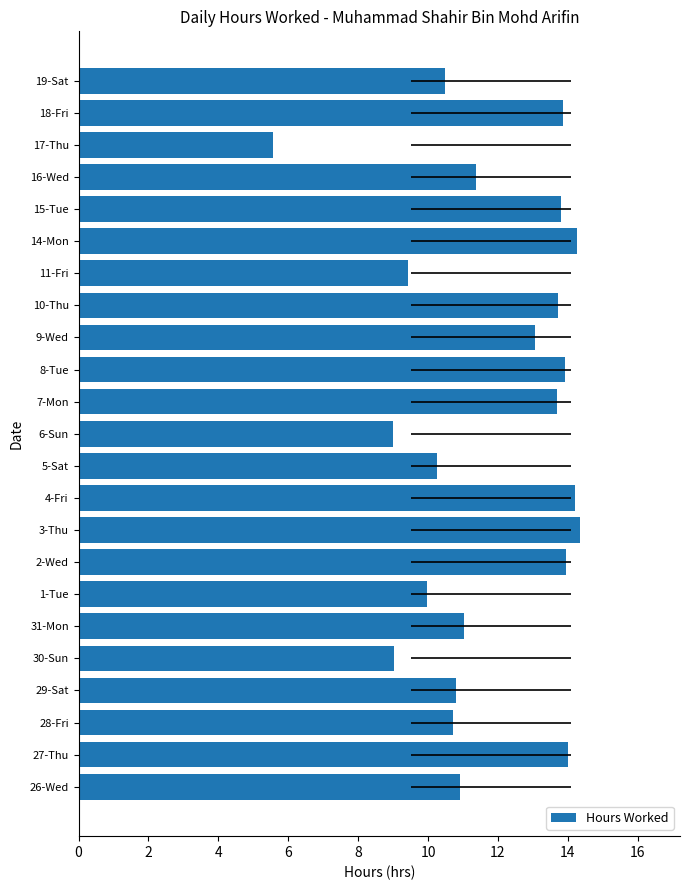

What is the difference between the maximum and minimum values?

8.8